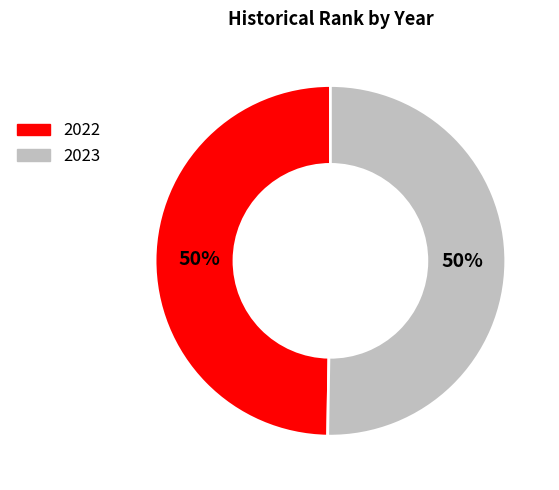

True or false: 2022 accounts for 50% of the total.

True